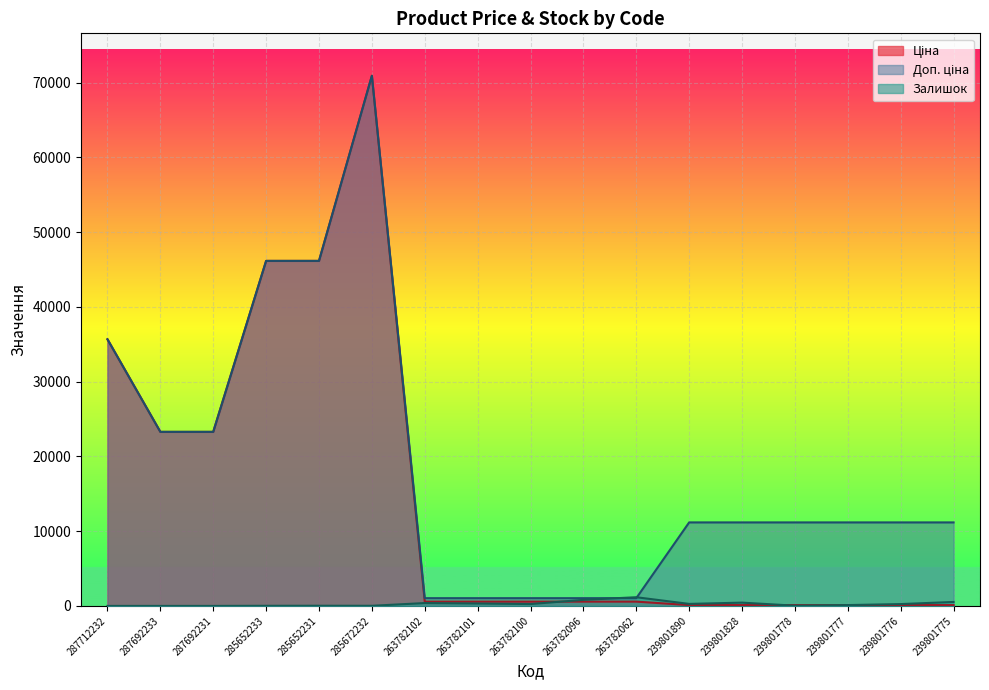

What is the total value across all series at 285652231?

92310.9